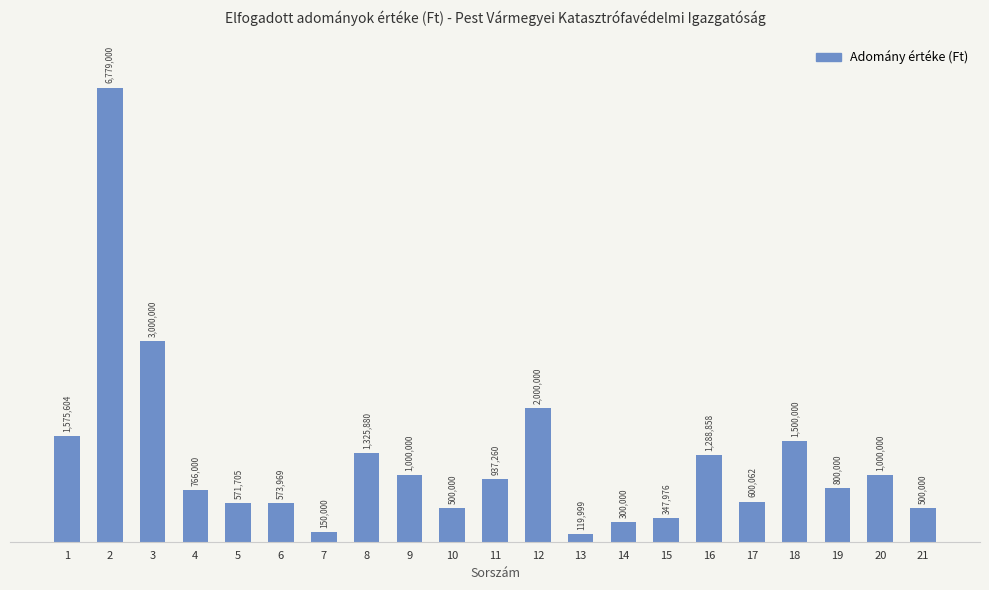

At which category does the chart reach its minimum across all series?

13